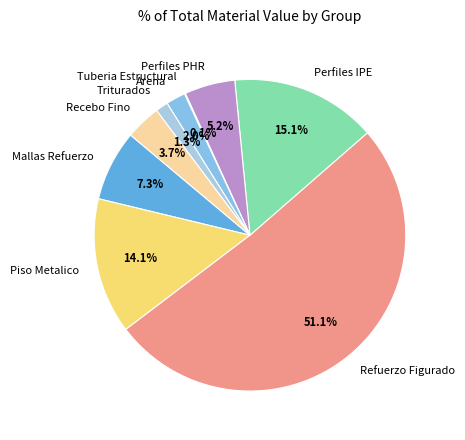

To the nearest percent, what is the average slice percentage?

11%